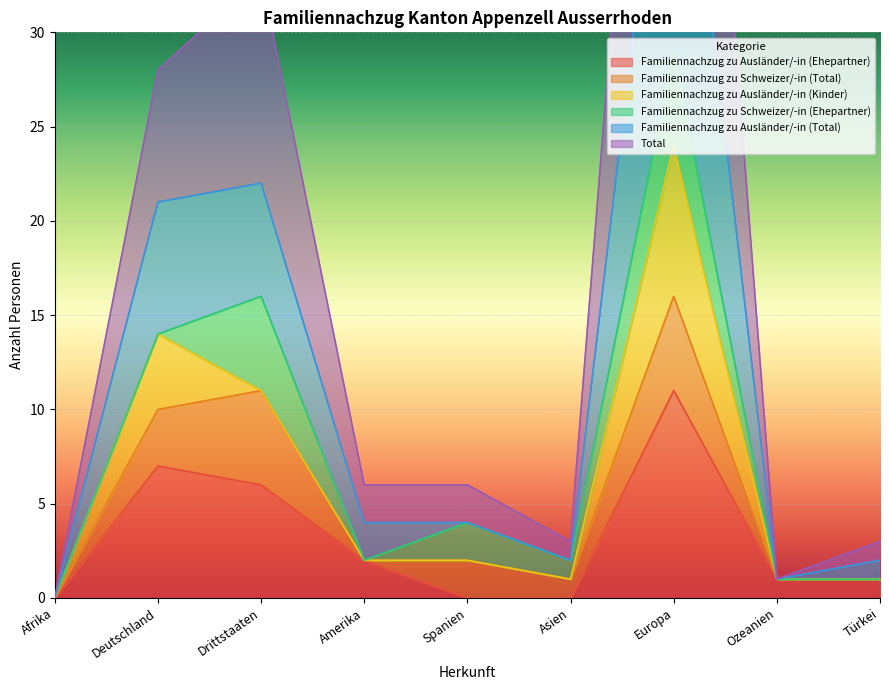

True or false: Familiennachzug zu Ausländer/-in (Ehepartner) has a value of 0 at Spanien.

True